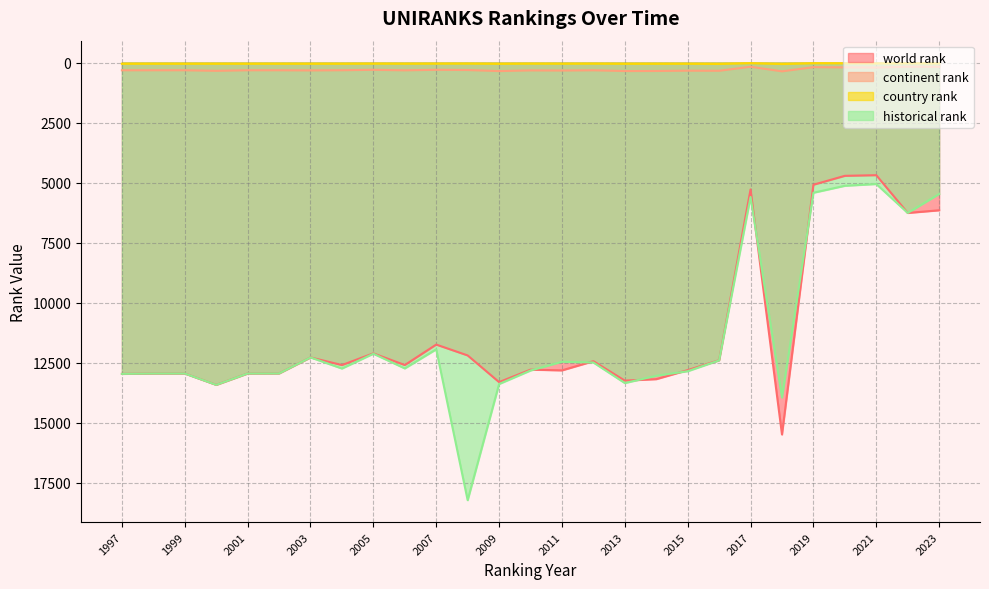

The value of country rank at 2013 is 20.6. True or false?

False